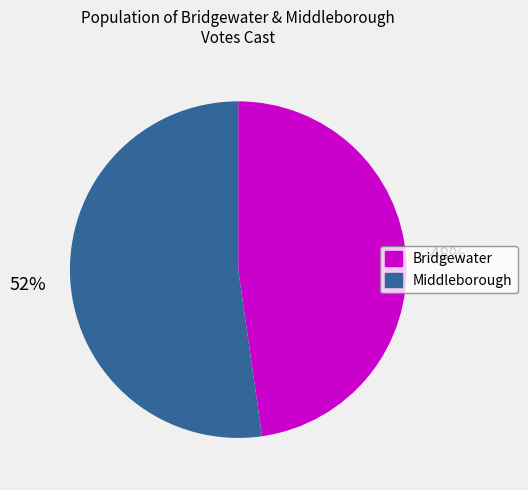

Is it true that Bridgewater is 39% of the pie?

False